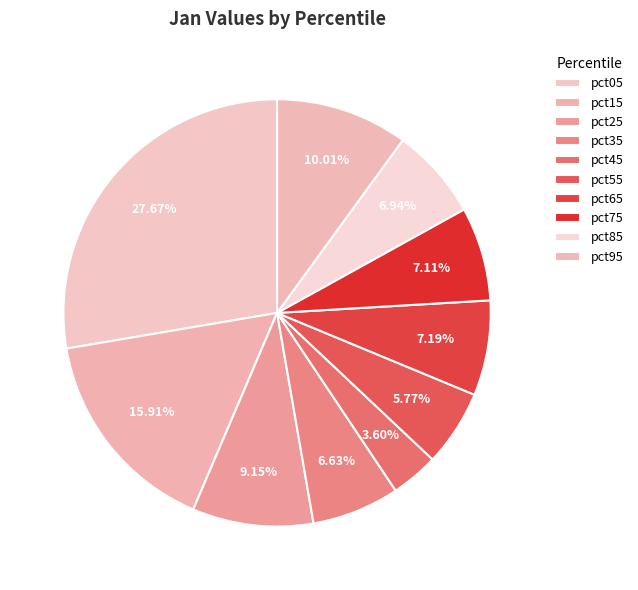

Is pct25 the majority of the pie?

No